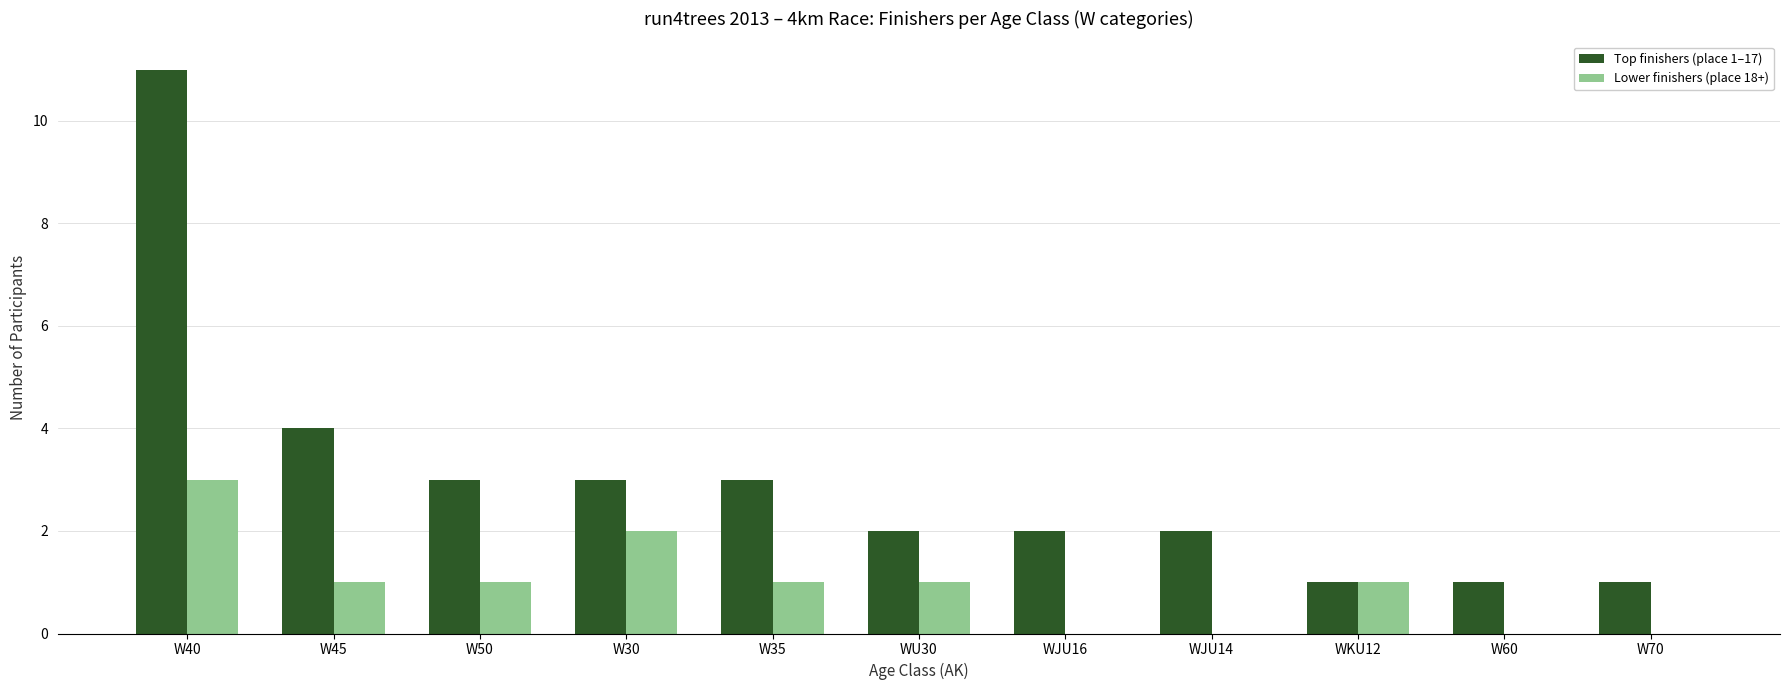

How many groups of bars are there?

11